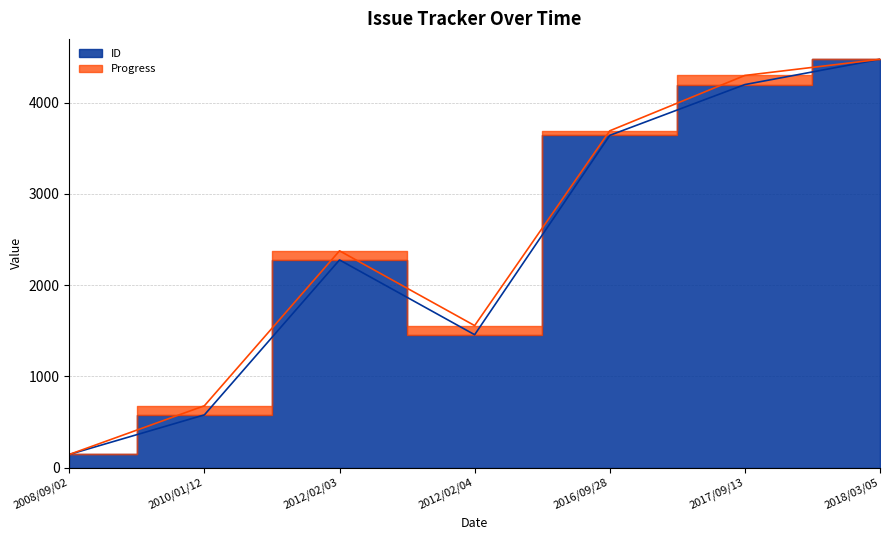

How many data points are less than 2277?

3